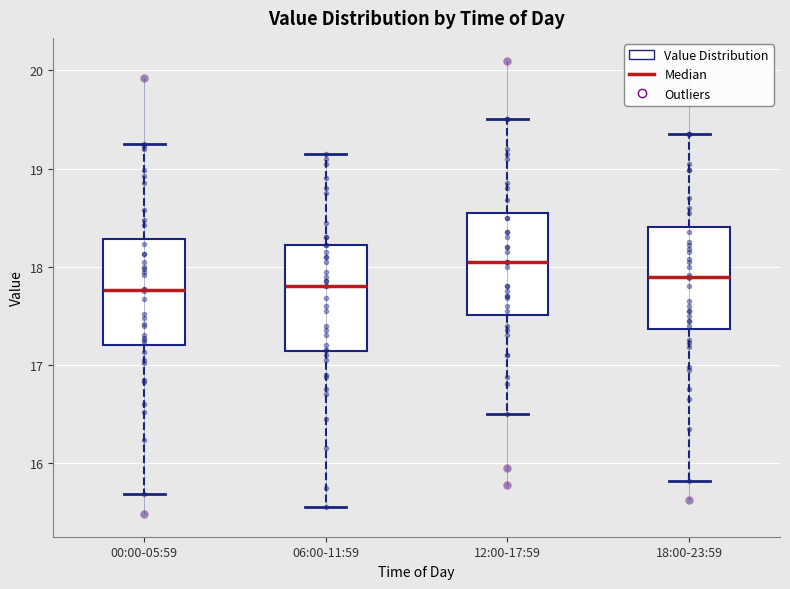

Where is the upper edge of the box for 00:00-05:59 on the y-axis? The values are not printed on the chart, so give them approximately, as read against the axis.

18.3